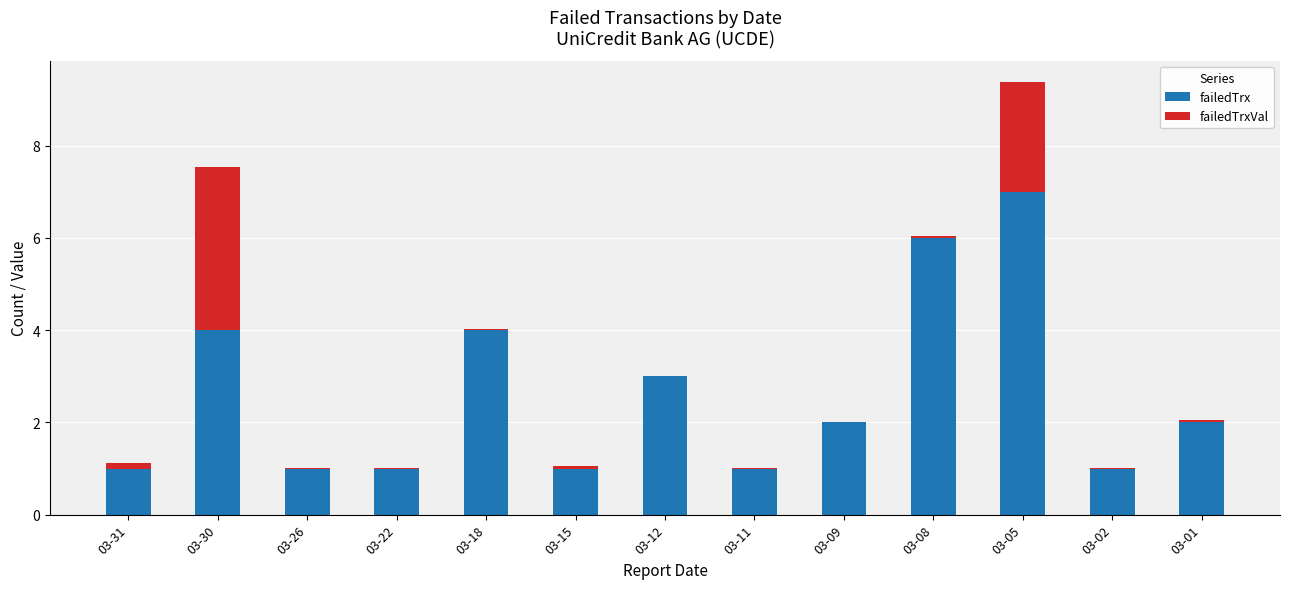

Are the bars grouped side by side (vs. stacked)?

No